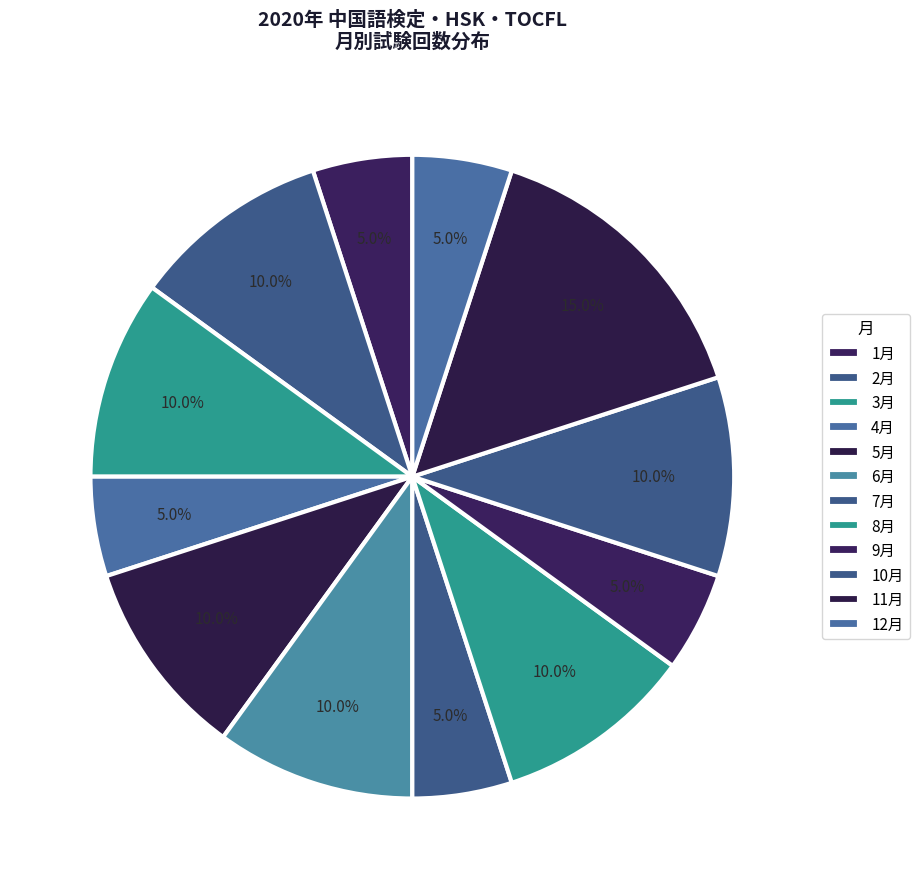

What portion of the pie excludes 4月?

94.9%